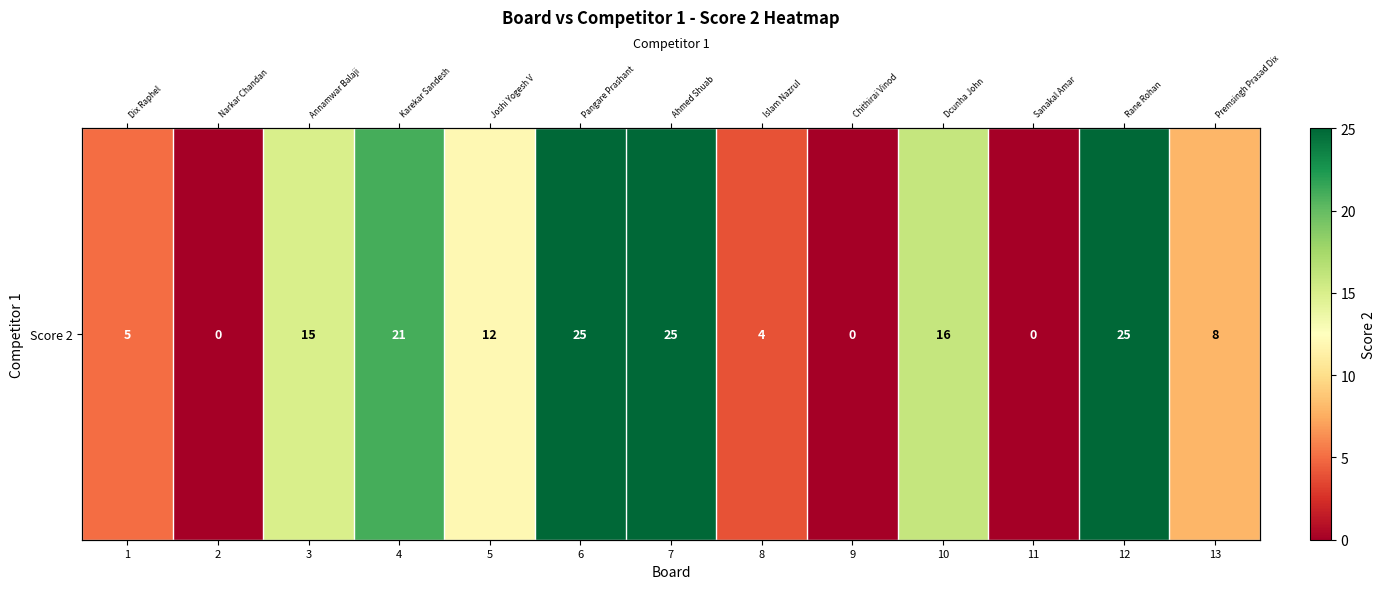

List the labels in order of value, largest first.

6, 7, 12, 4, 10, 3, 5, 13, 1, 8, 2, 9, 11